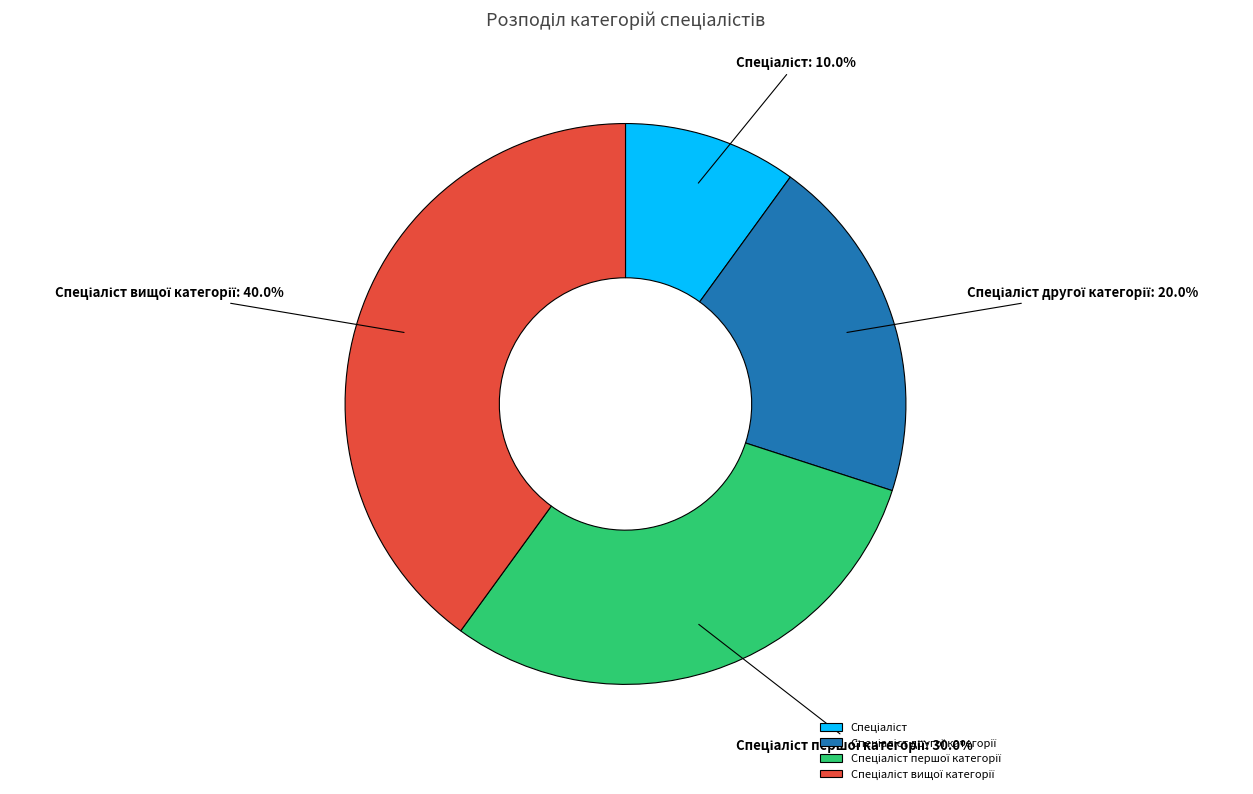

Is there any slice that represents more than half of the pie?

No